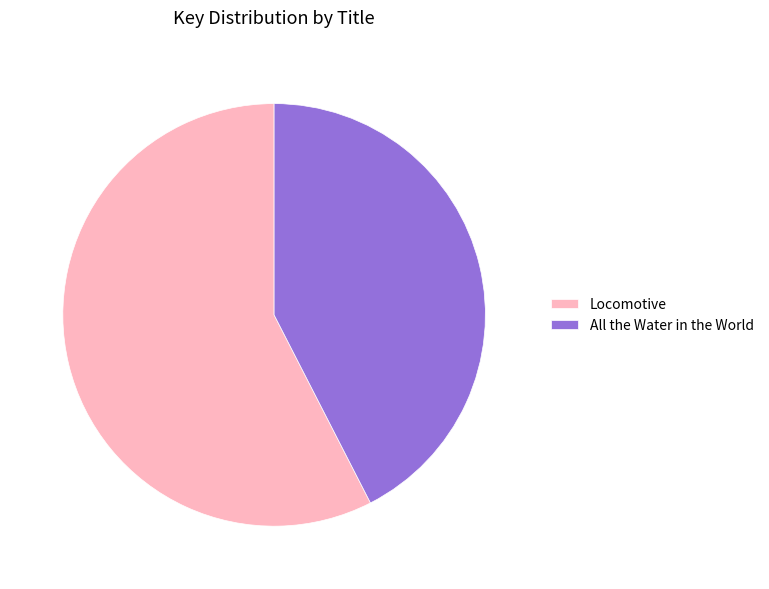

The All the Water in the World slice represents 32% of the pie. True or false?

False